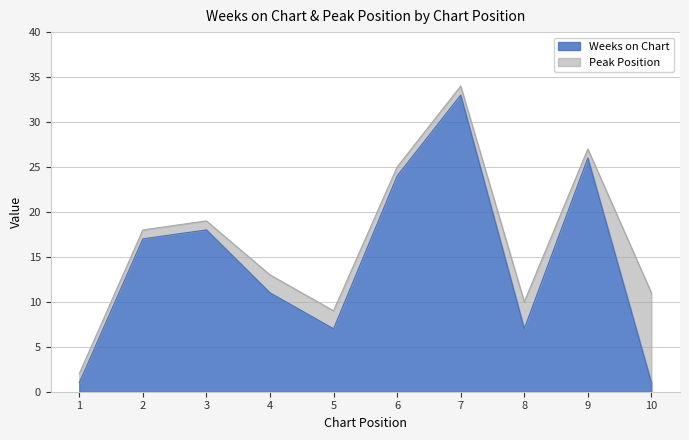

What is the change in value from 1 to 3?

+17